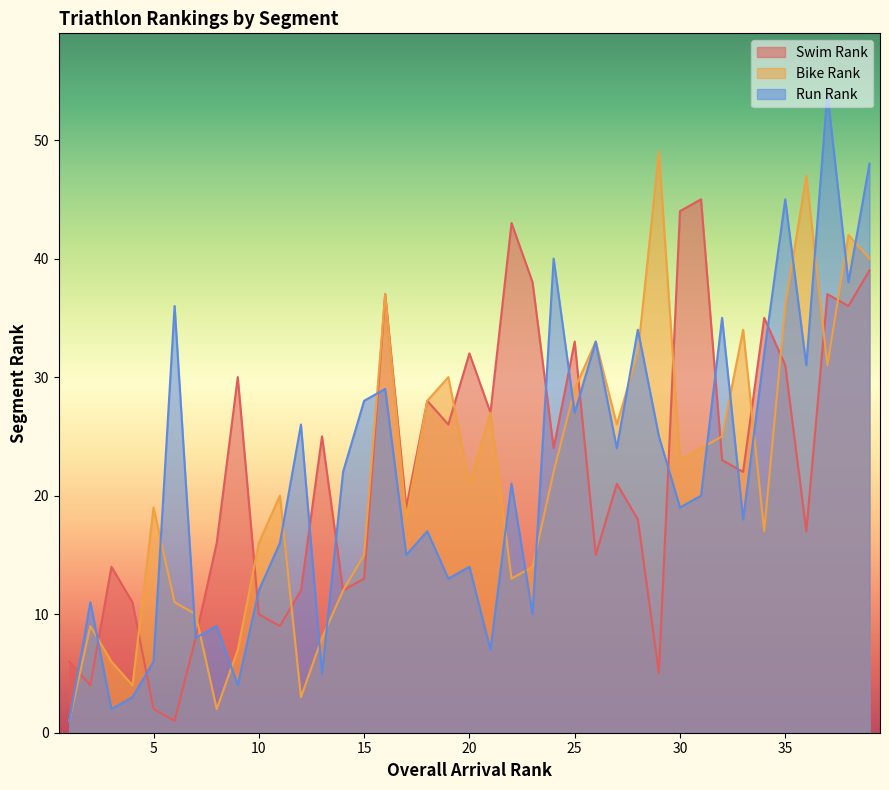

What is the sum of all Bike Rank values?

841